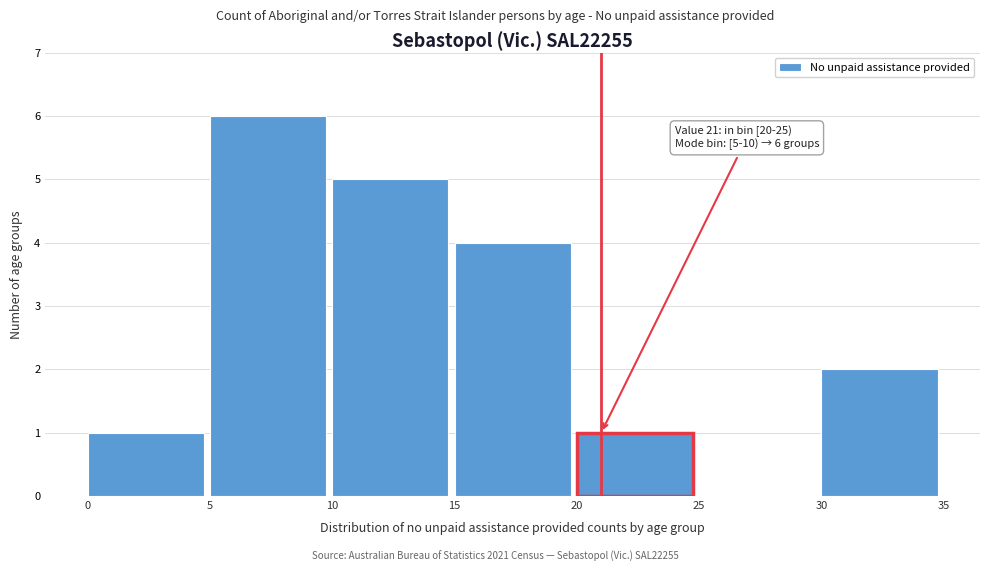

Which range on the x-axis has the tallest bar?

5 to 10